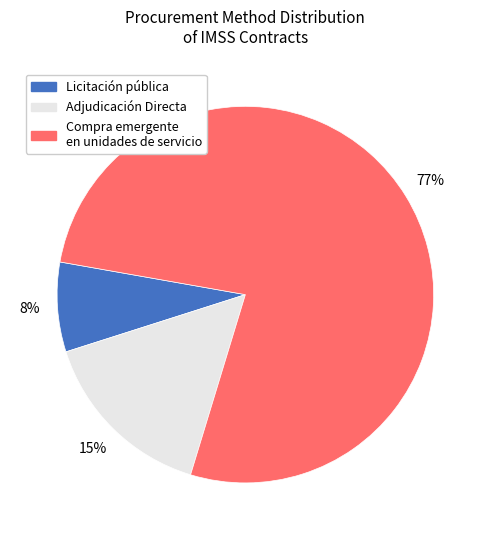

To the nearest percent, what is the difference between the largest and smallest slice percentages?

69%